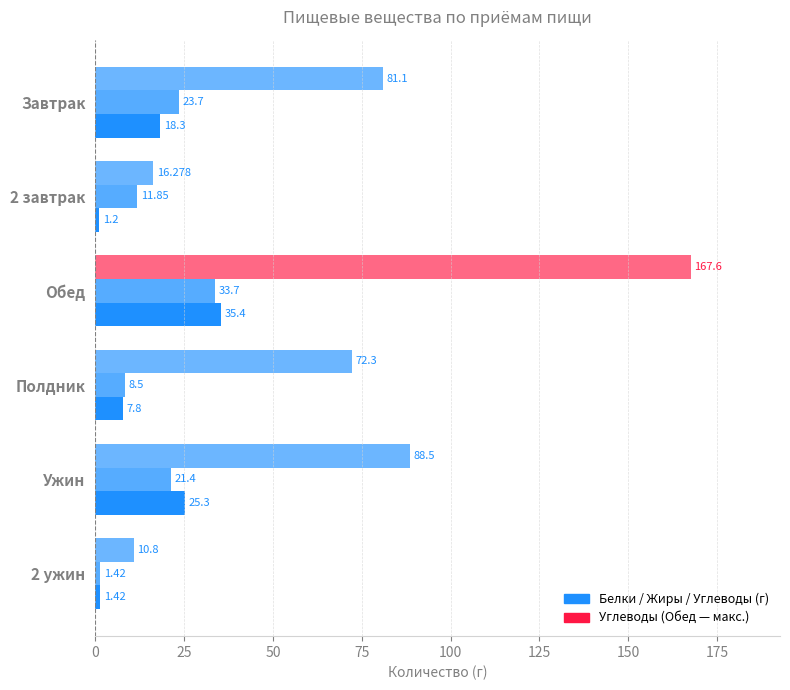

Is it true that Белки equals 16.8 at Ужин?

False